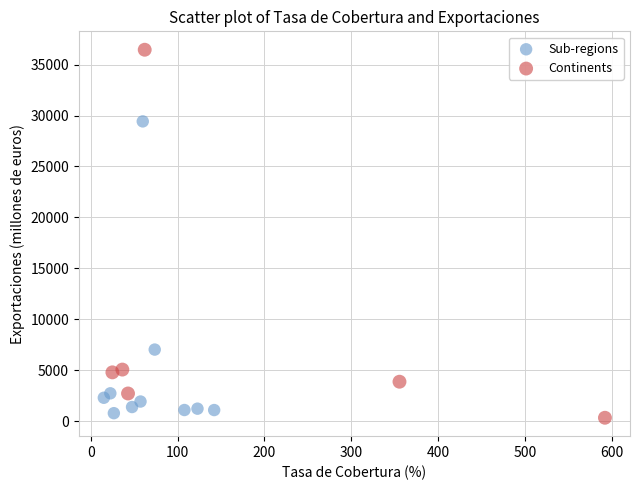

Which series reaches the maximum Y coordinate?

Continents